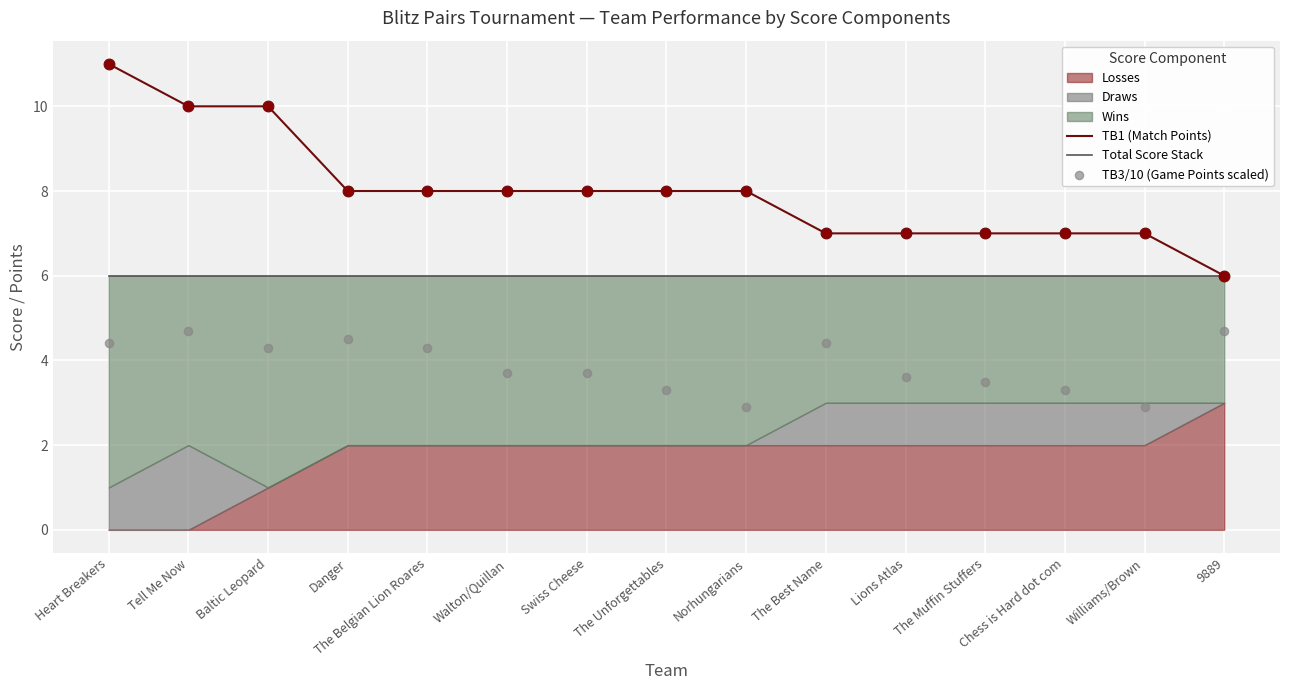

True or false: TB1 (Match Points) has a value of 12 at The Muffin Stuffers.

False